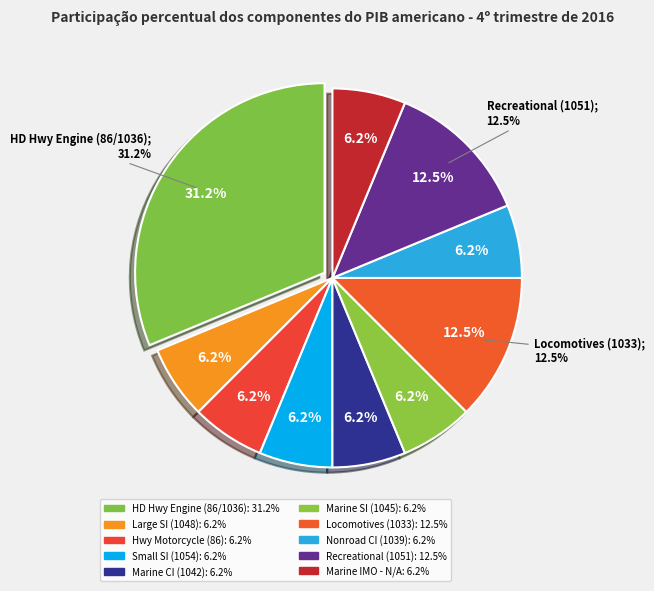

How many segments does this pie chart have?

10